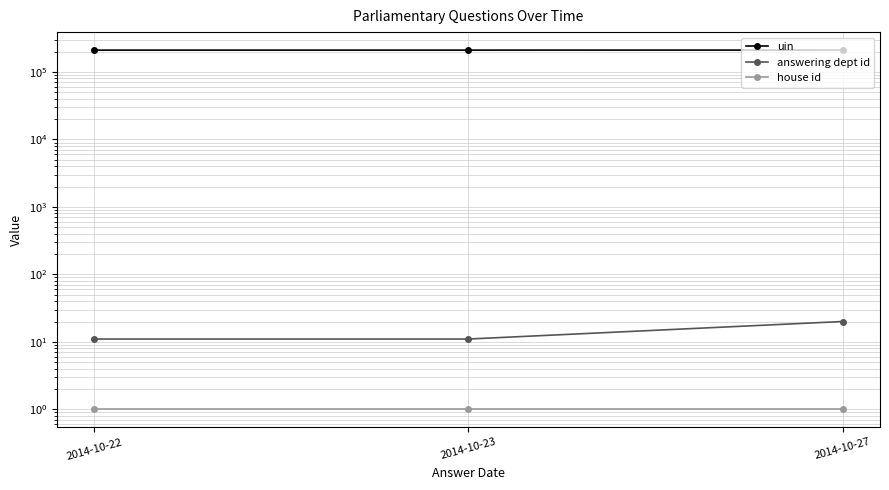

What is the sum of all uin values?

632564